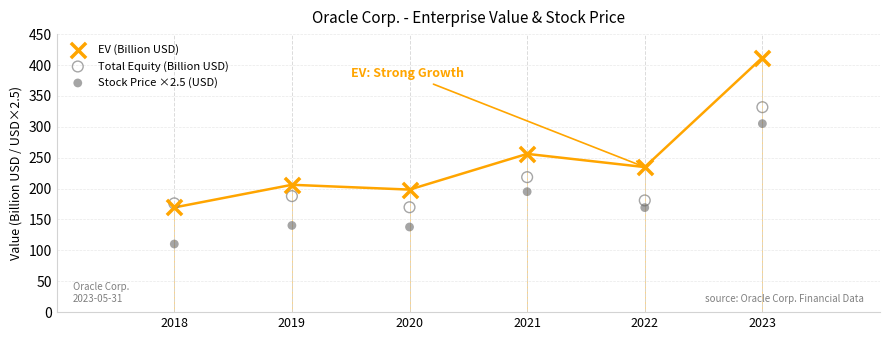

Which series contains the lowest Y value?

Stock Price ×2.5 (USD)